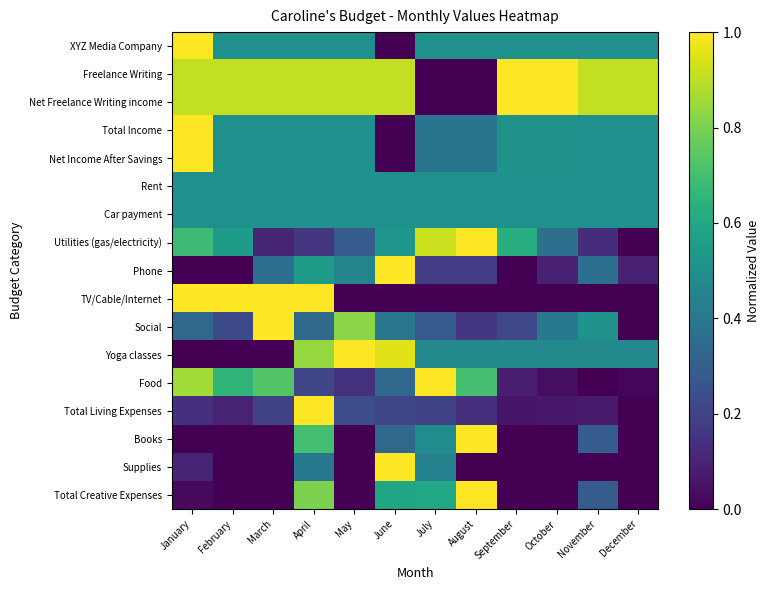

Rank the series by their maximum value, from highest to lowest.

XYZ Media Company, Freelance Writing, Net Freelance Writing income, Total Income, Net Income After Savings, Utilities (gas/electricity), Phone, TV/Cable/Internet, Social, Yoga classes, Food, Total Living Expenses, Books, Supplies, Total Creative Expenses, Rent, Car payment